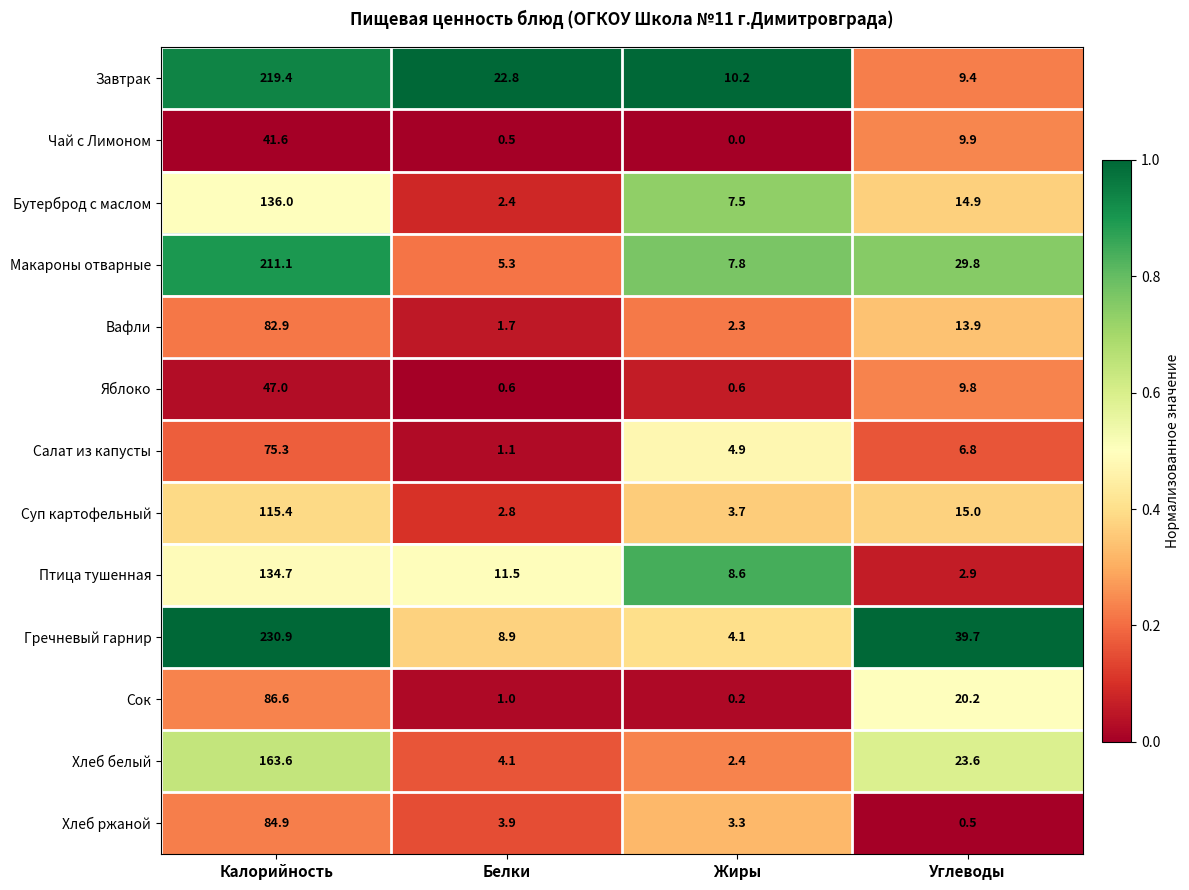

At how many categories does at least one series exceed 0?

4